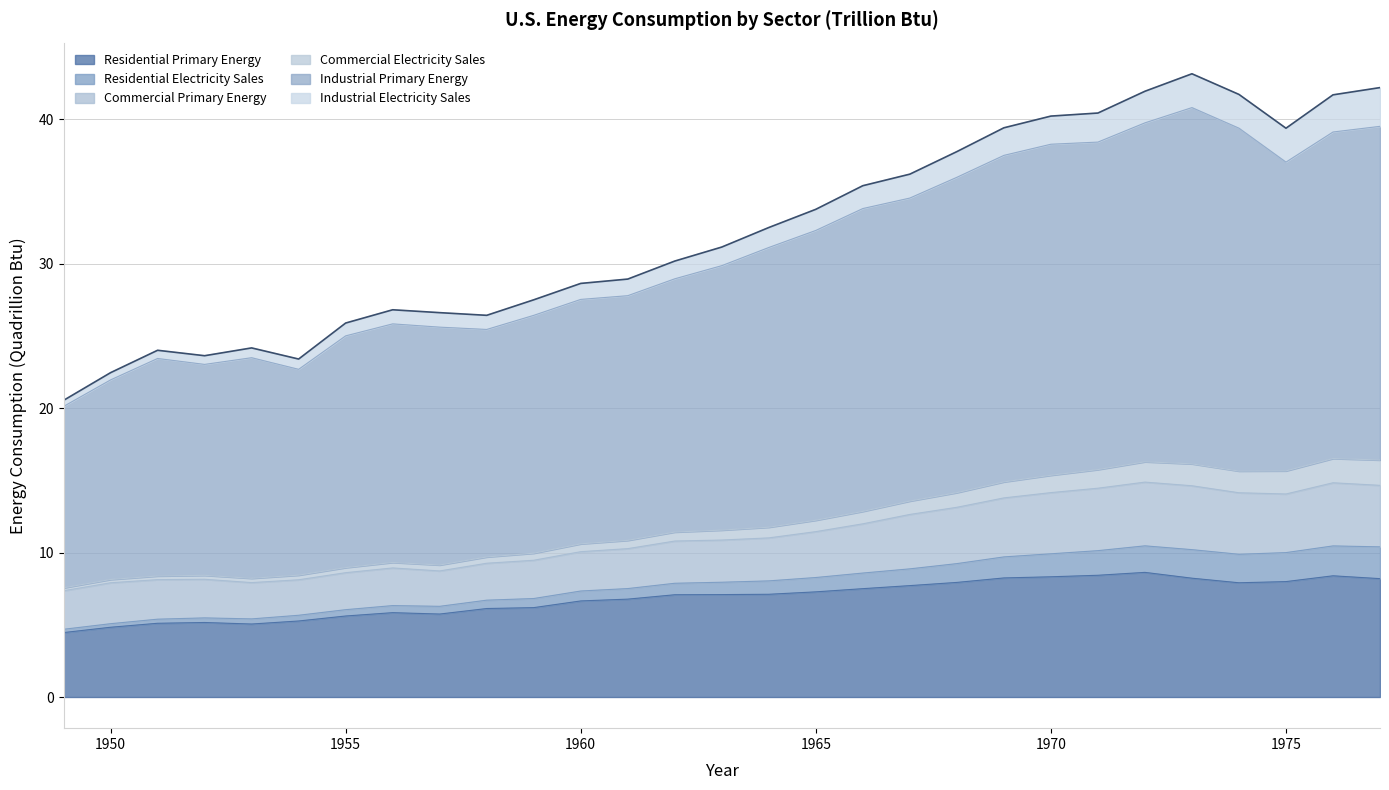

What is the average value of the Residential Primary Energy series?

6.9